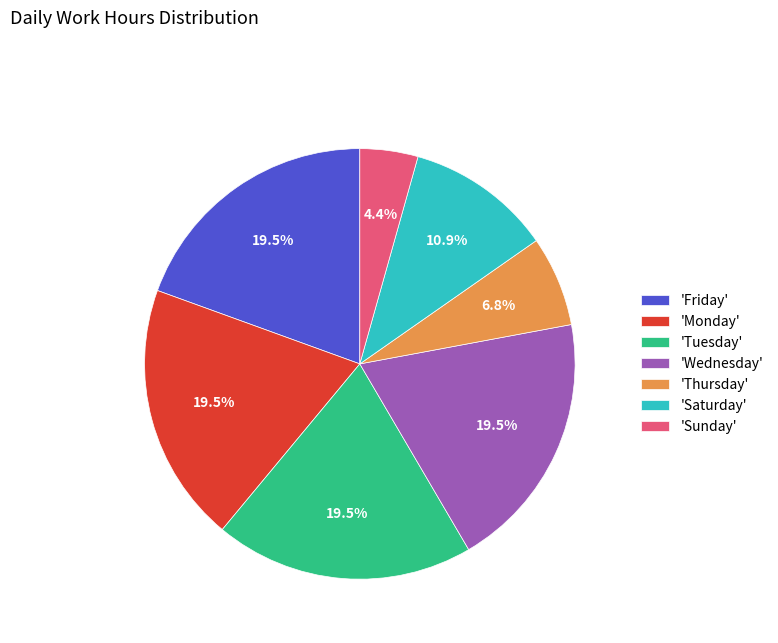

Is there a majority slice in this chart?

No